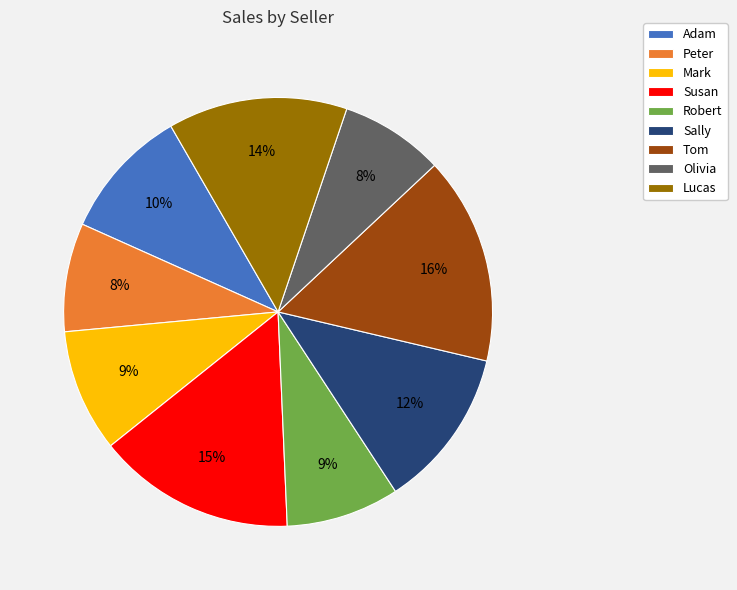

To the nearest percent, what is the difference between the largest and smallest slice percentages?

8%